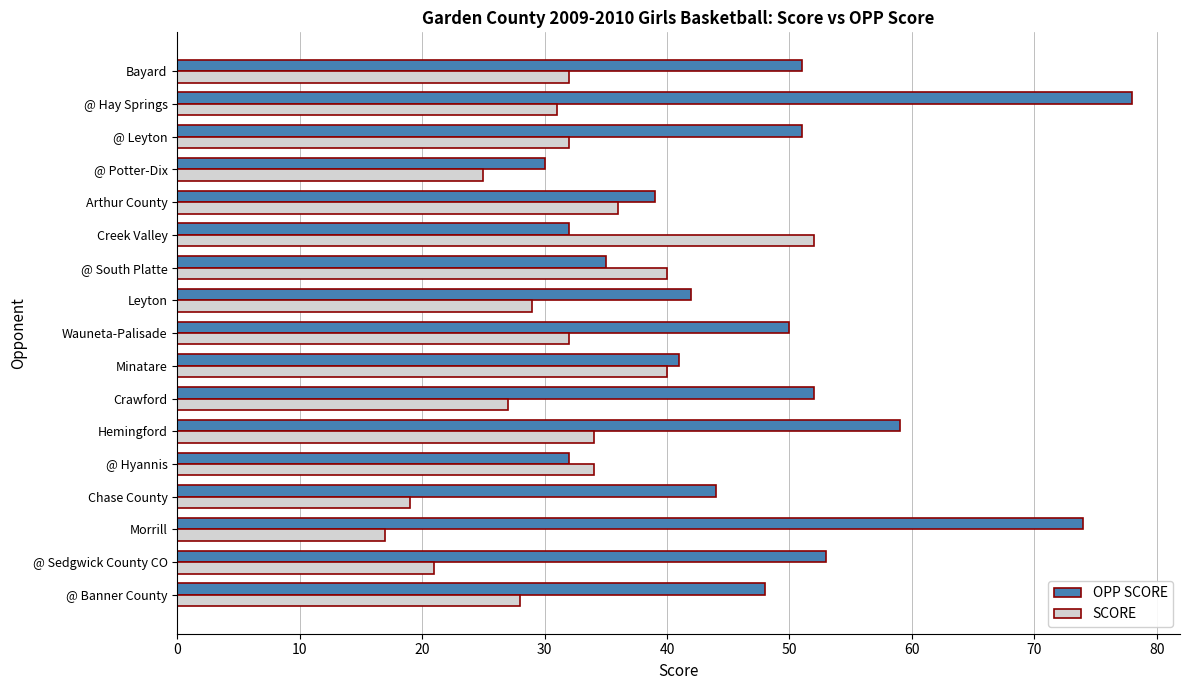

The value of OPP SCORE at @ Hyannis is 32. True or false?

True